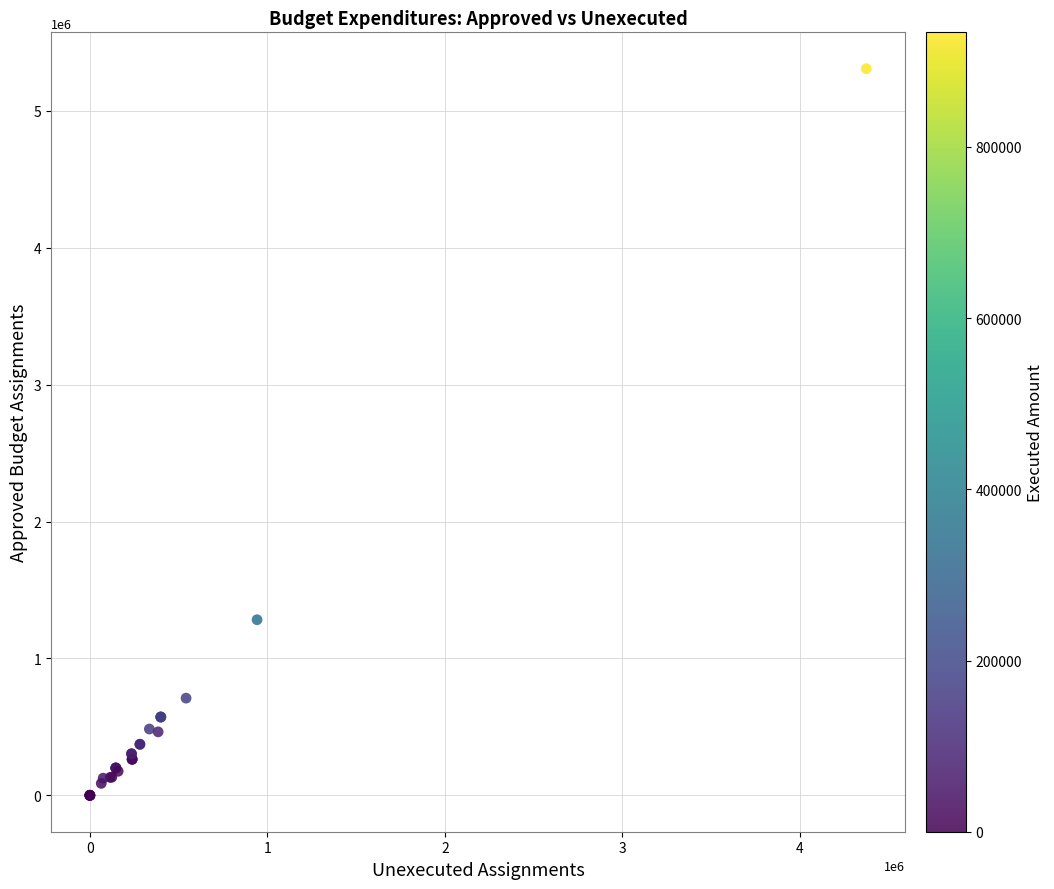

What Y value in the scatter plot is closest to 2653744?

1282970.1